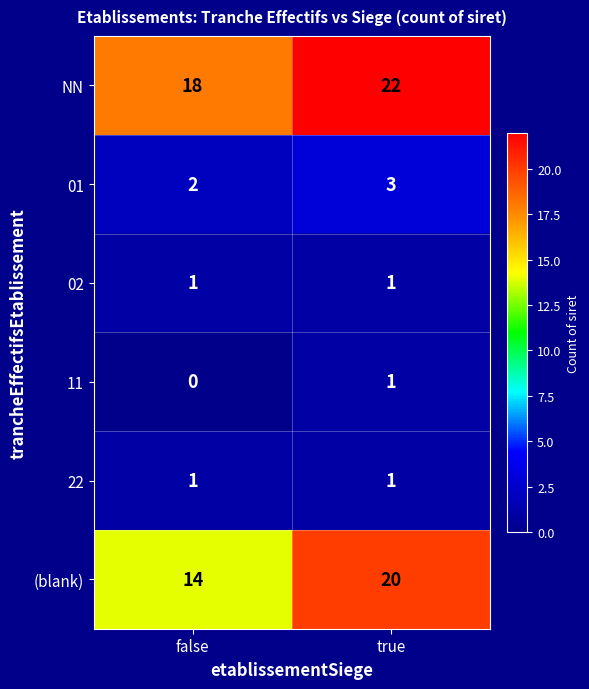

Is it true that 01 equals 1 at false?

False